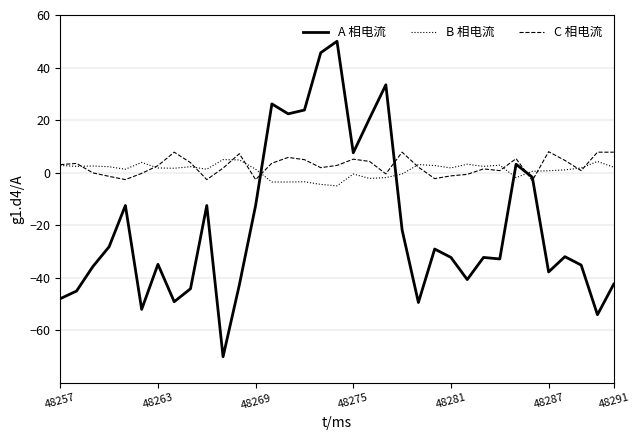

What is the minimum value shown in the chart?

-70.0